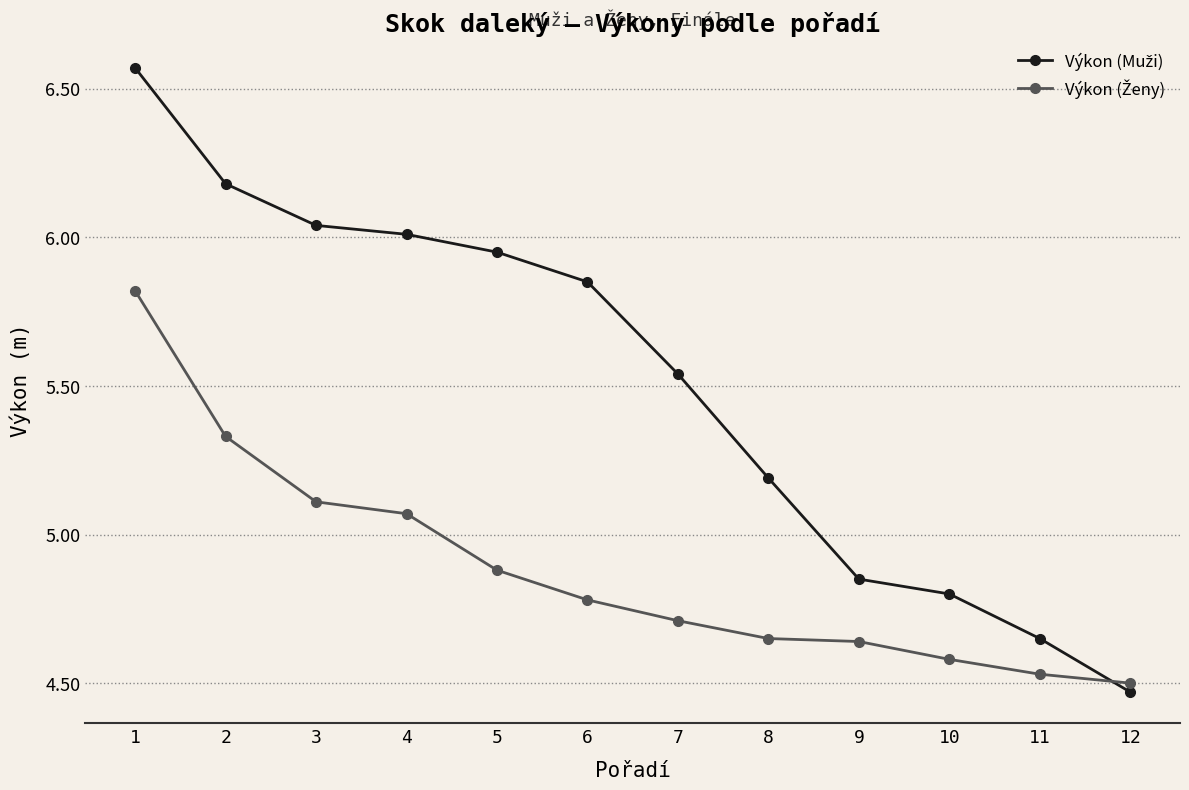

At how many categories does at least one series exceed 4?

12